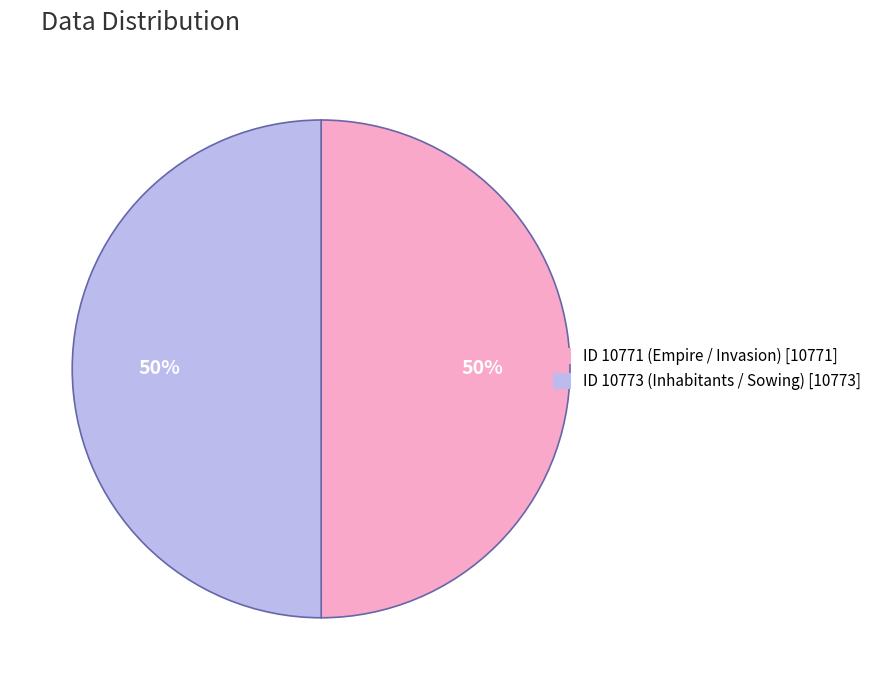

Approximately how many times larger is the value at ID 10773 (Inhabitants / Sowing) compared to ID 10771 (Empire / Invasion)?

1.0